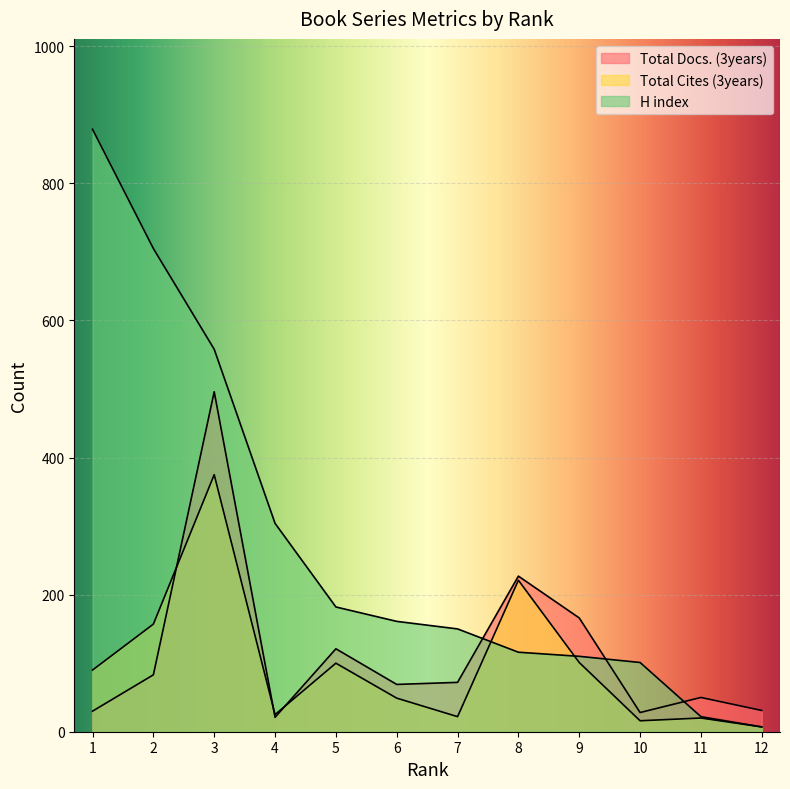

What is the greatest value displayed?

879